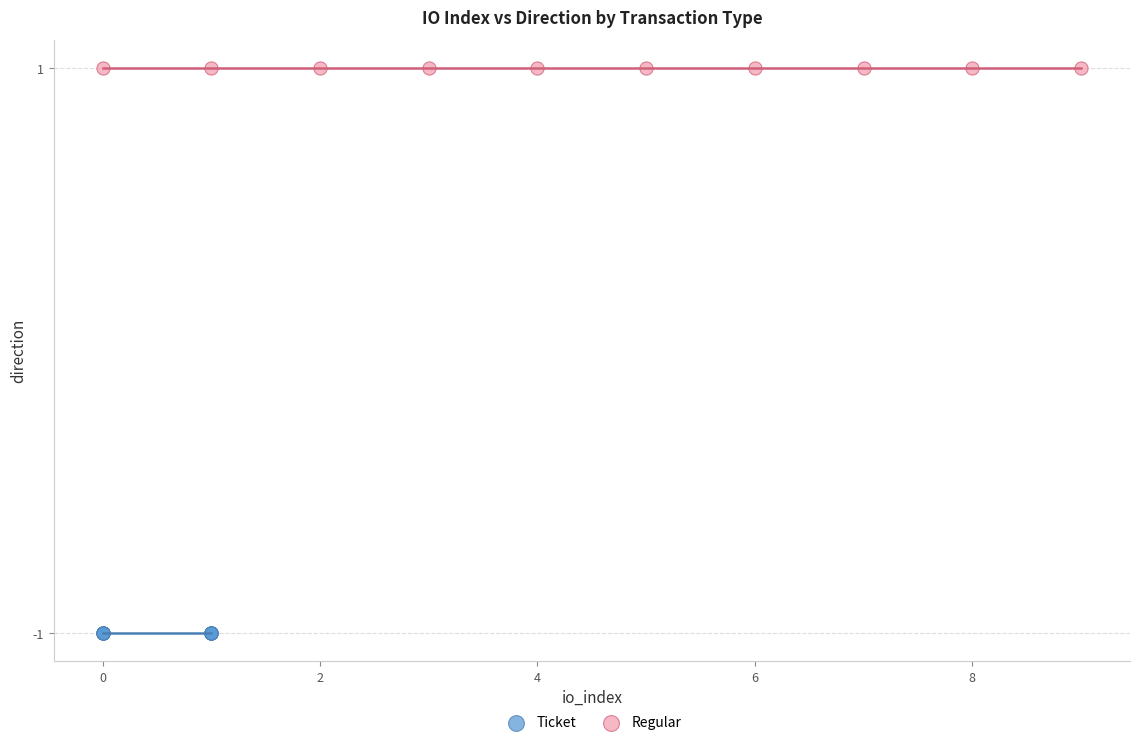

Which series contains the highest Y value?

Regular